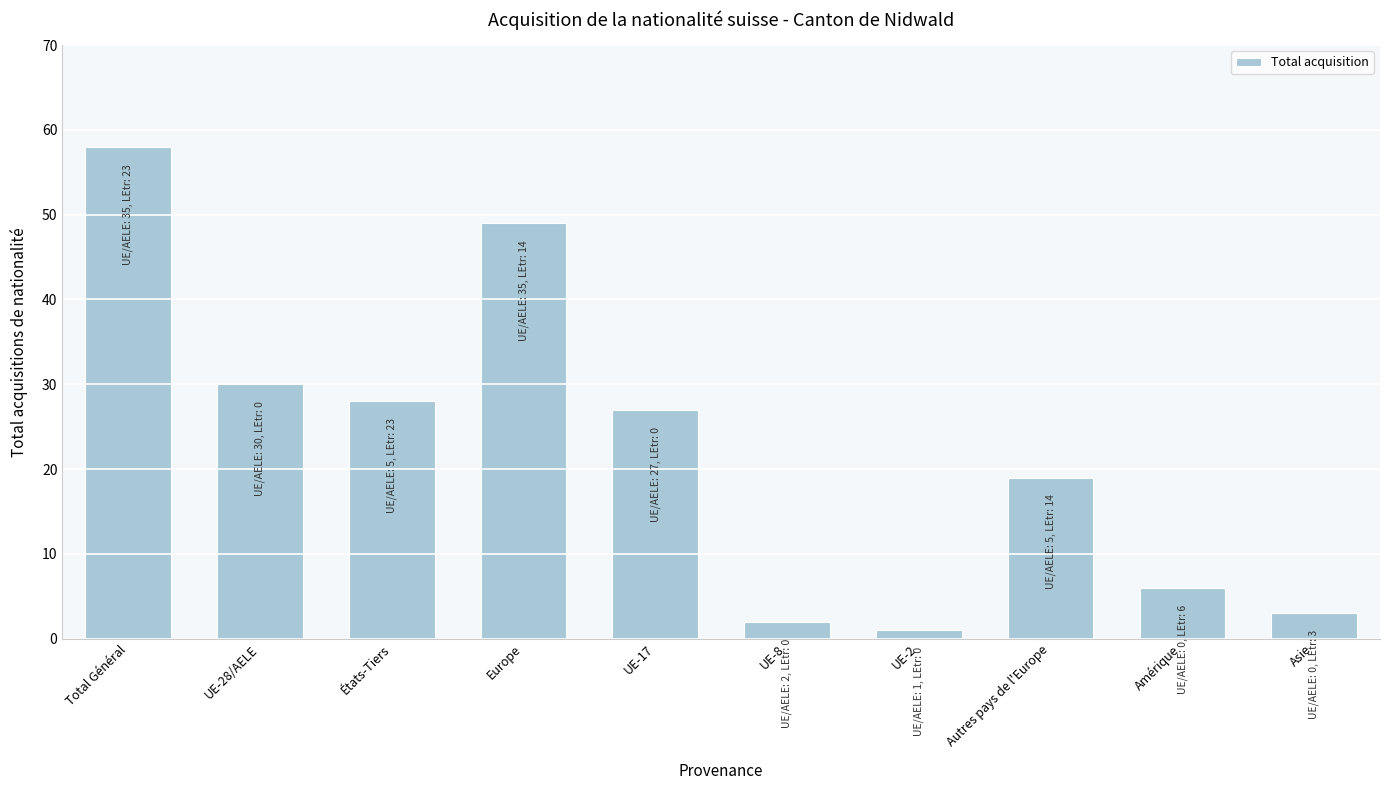

Reading left to right, list all the values displayed in this chart.

Total Général=58	UE-28/AELE=30	États-Tiers=28	Europe=49	UE-17=27	UE-8=2	UE-2=1	Autres pays de l'Europe=19	Amérique=6	Asie=3